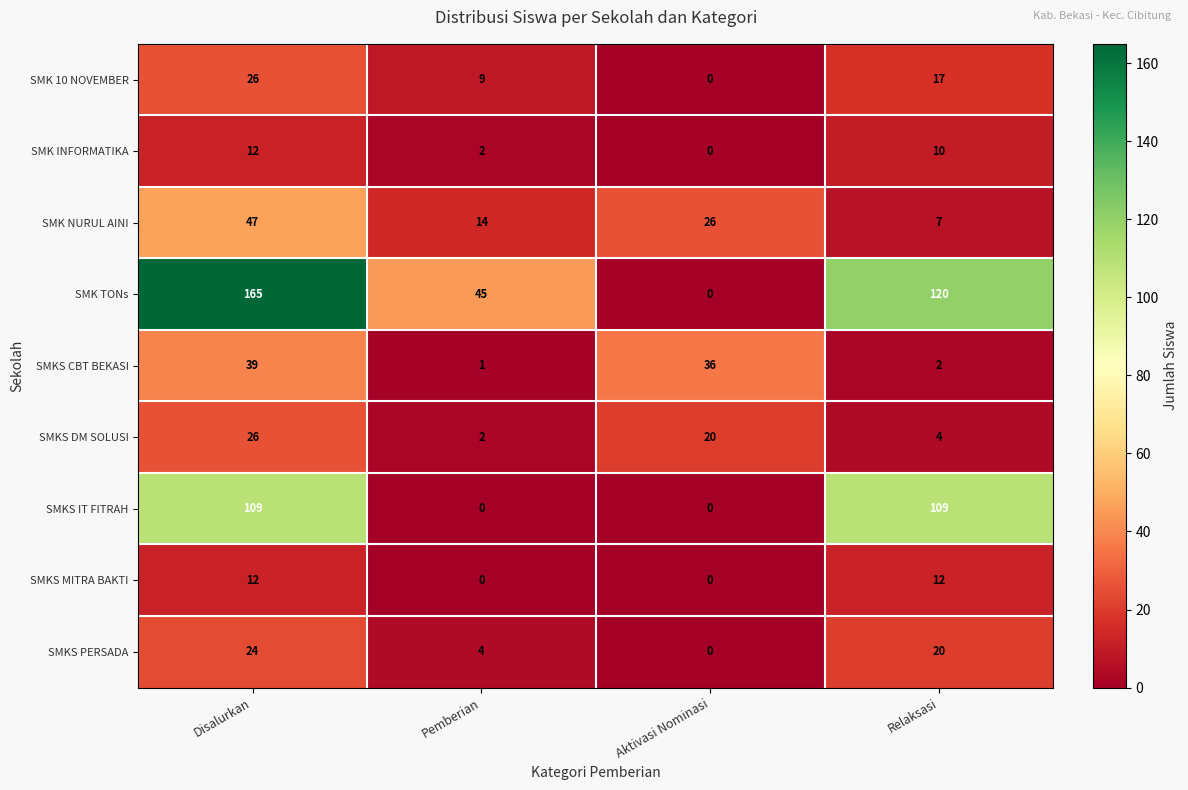

The SMK INFORMATIKA series shows -5 at Aktivasi Nominasi. True or false?

False